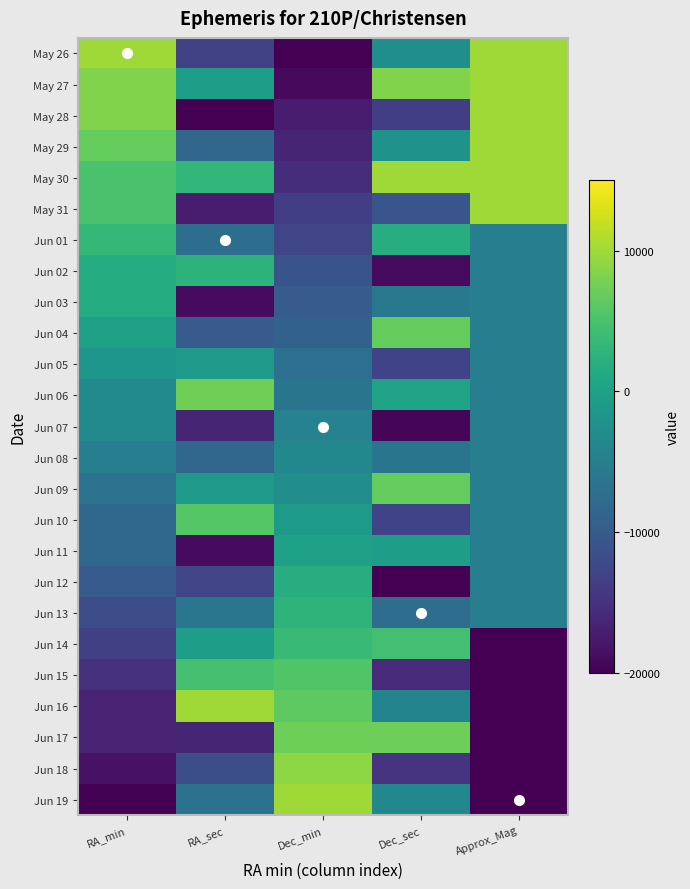

List the labels in order of Jun 09 value, largest first.

Dec_sec, RA_sec, Dec_min, Approx_Mag, RA_min